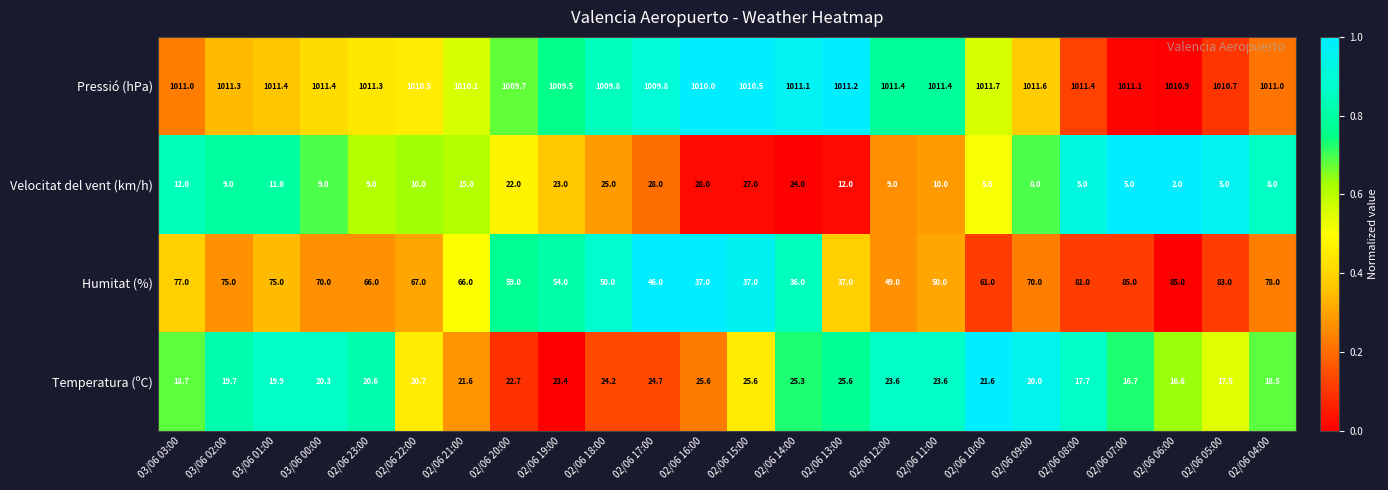

Rank the series at 02/06 23:00 from lowest to highest value.

Velocitat del vent (km/h), Temperatura (ºC), Humitat (%), Pressió (hPa)